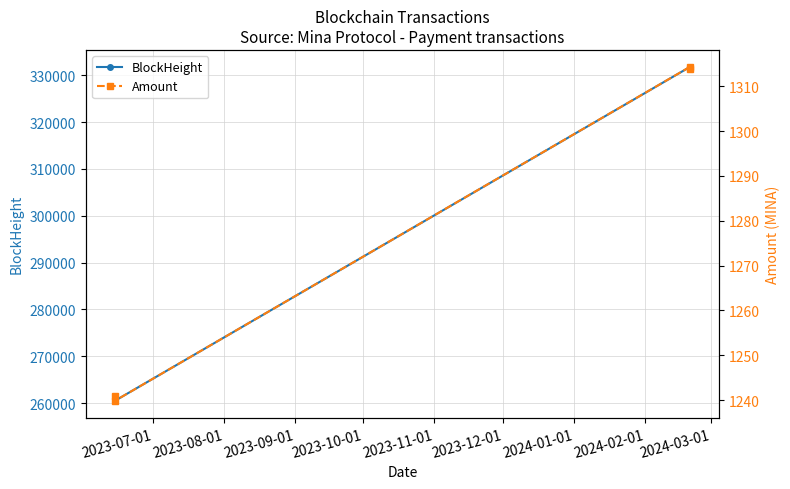

What is the difference between the maximum and minimum values in the BlockHeight series?

71370